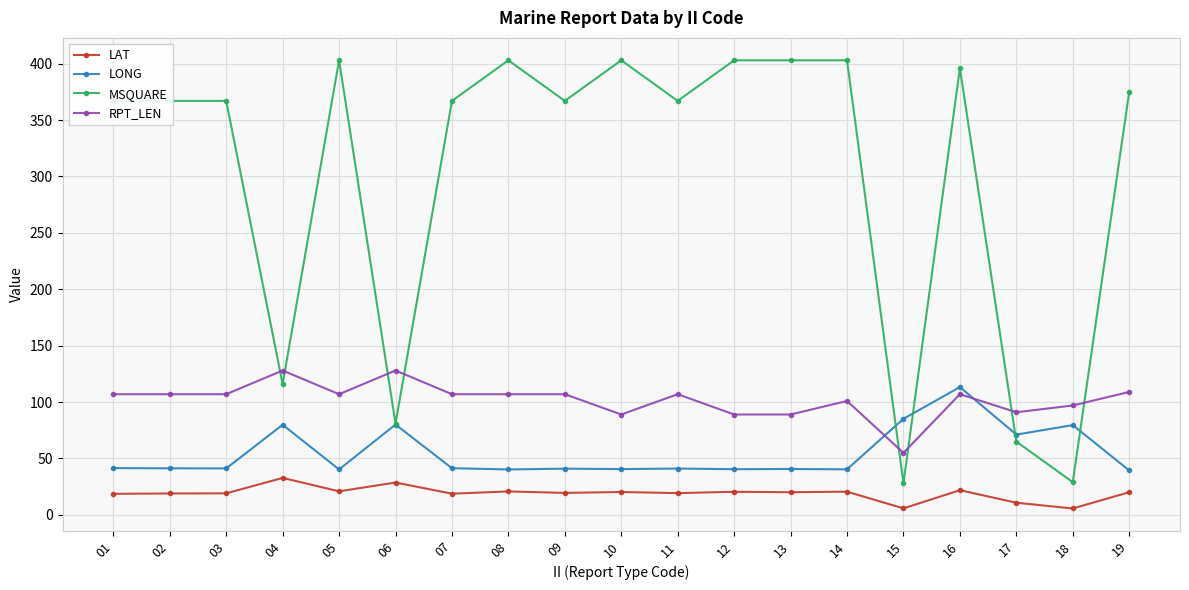

What is the difference between the second highest and second lowest values in the LAT series?

22.9